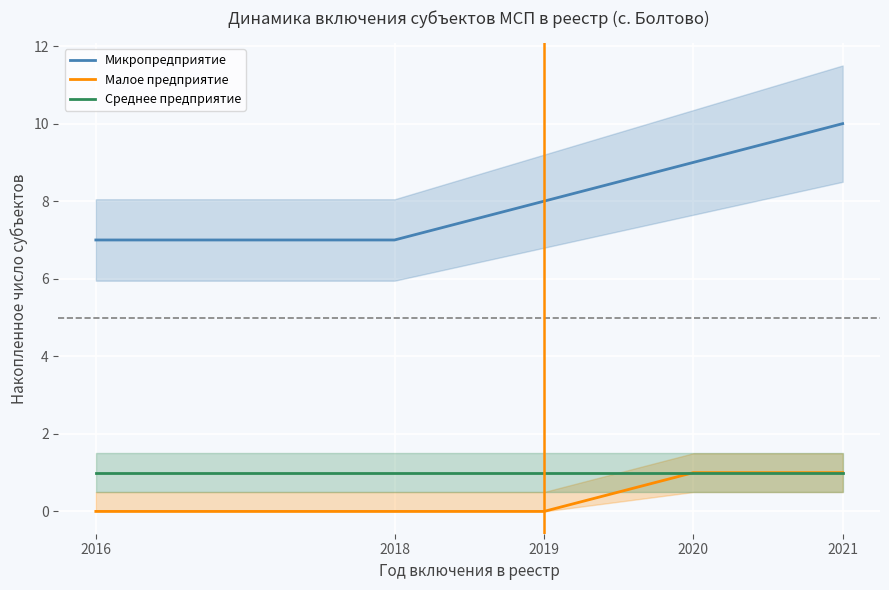

At 2016, list the series in order from largest to smallest.

Микропредприятие, Среднее предприятие, Малое предприятие